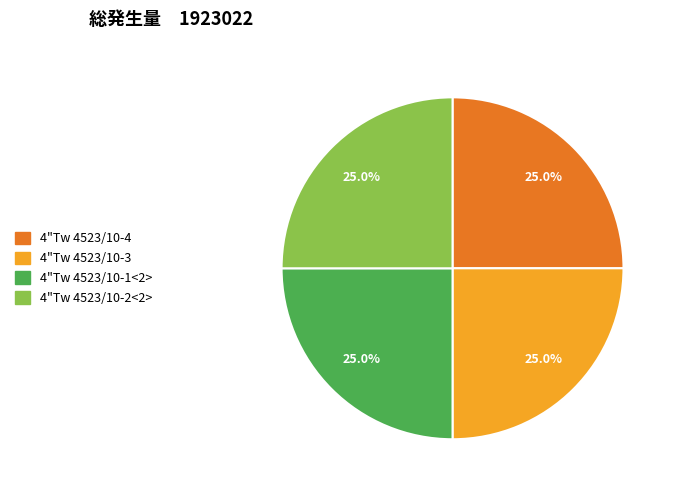

How much of the chart is everything except 4"Tw 4523/10-3?

75.0%